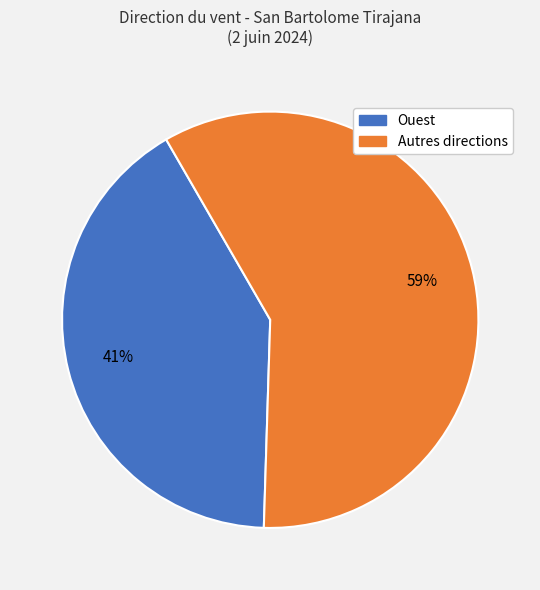

To the nearest percent, what percentage of the pie is Ouest?

41%